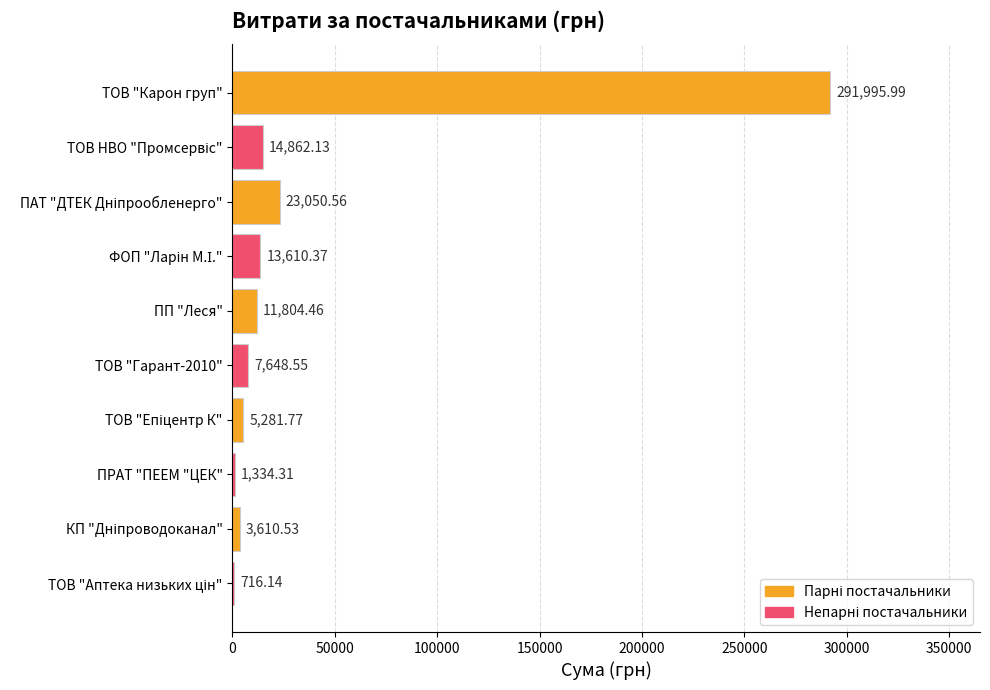

What is the change in value from ТОВ "Карон груп" to ПП "Леся"?

-280191.5